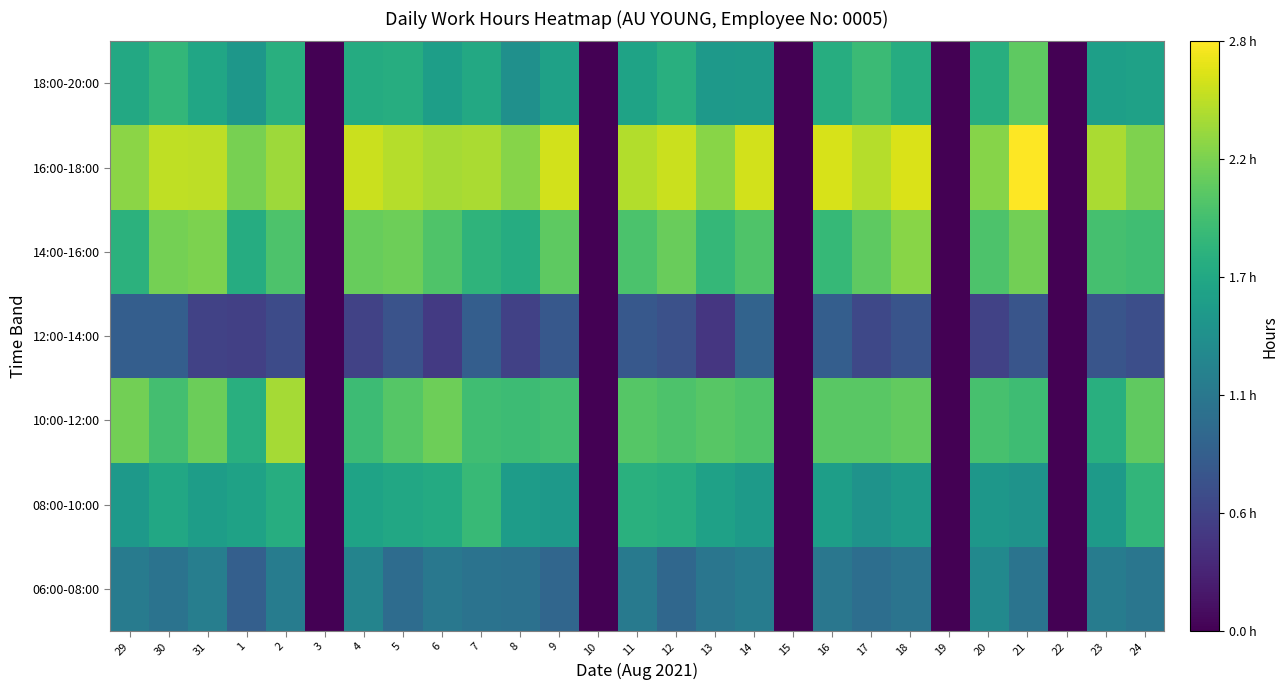

What is the spread (max minus min) of values at 29?

1.4